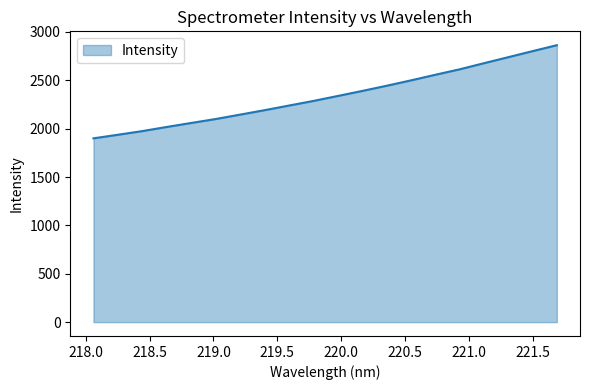

Does the chart display data point markers on the line(s)?

No